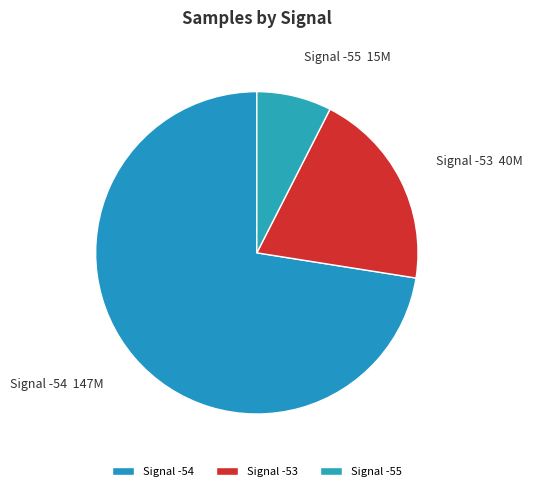

Rank the categories by value from highest to lowest.

Signal -54, Signal -53, Signal -55